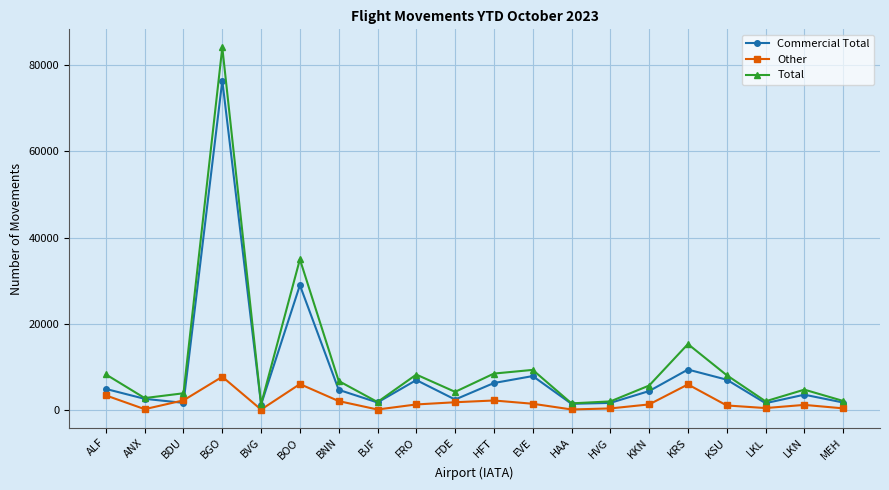

What are all the series names shown in the legend?

Commercial Total, Other, Total